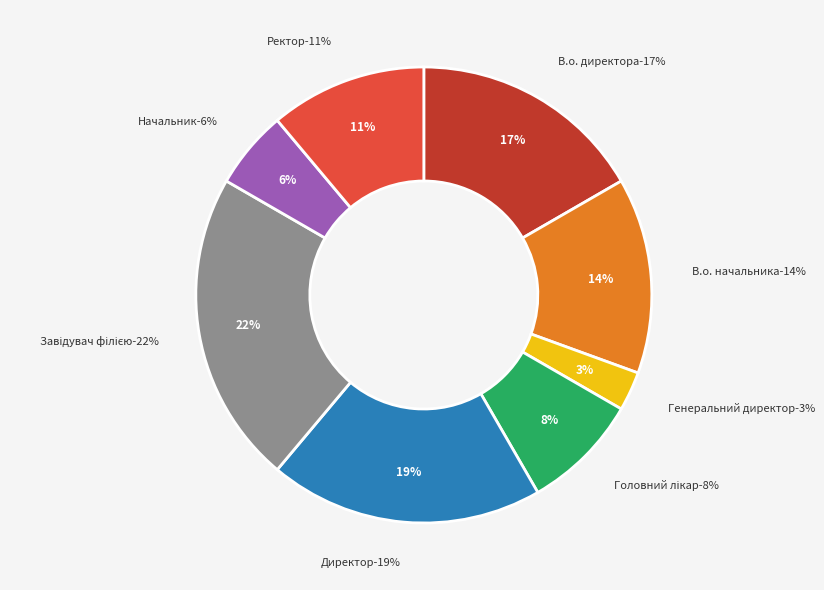

Which slice is the largest?

Завідувач філією